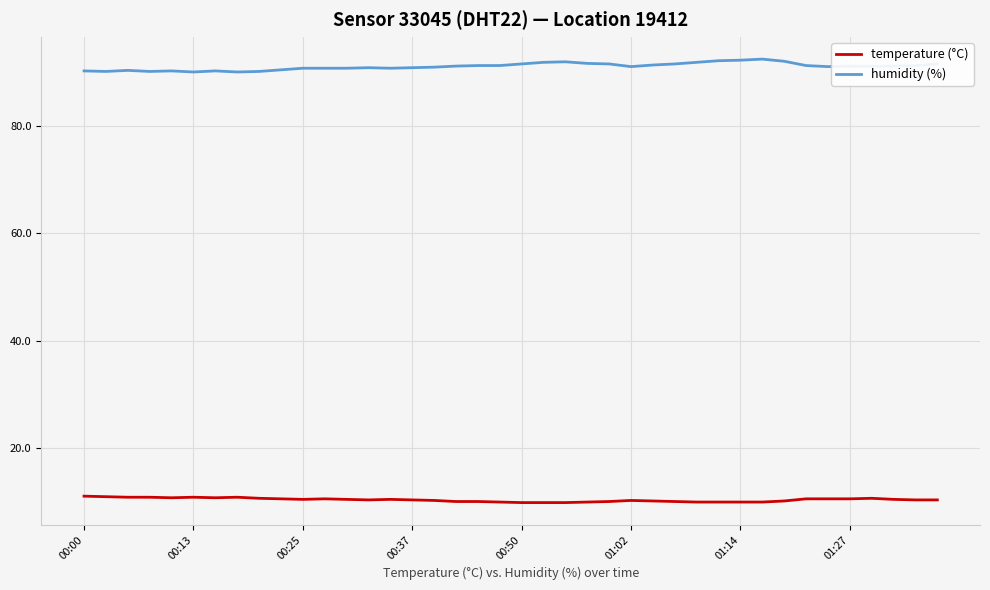

How many lines are shown in the chart?

2